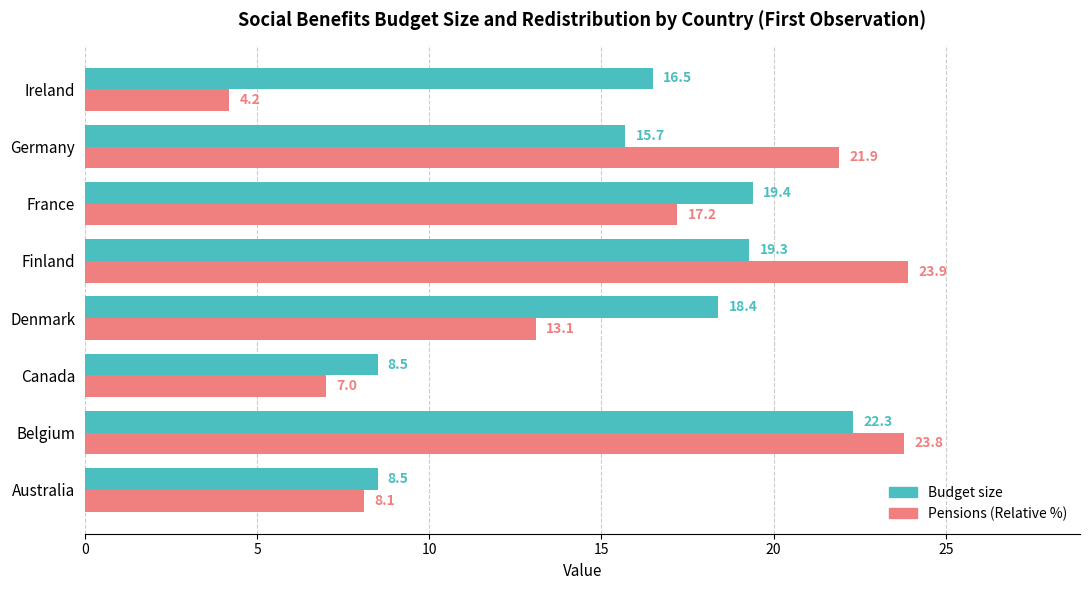

Where is Pensions (Relative %) nearest to the value 14?

Denmark